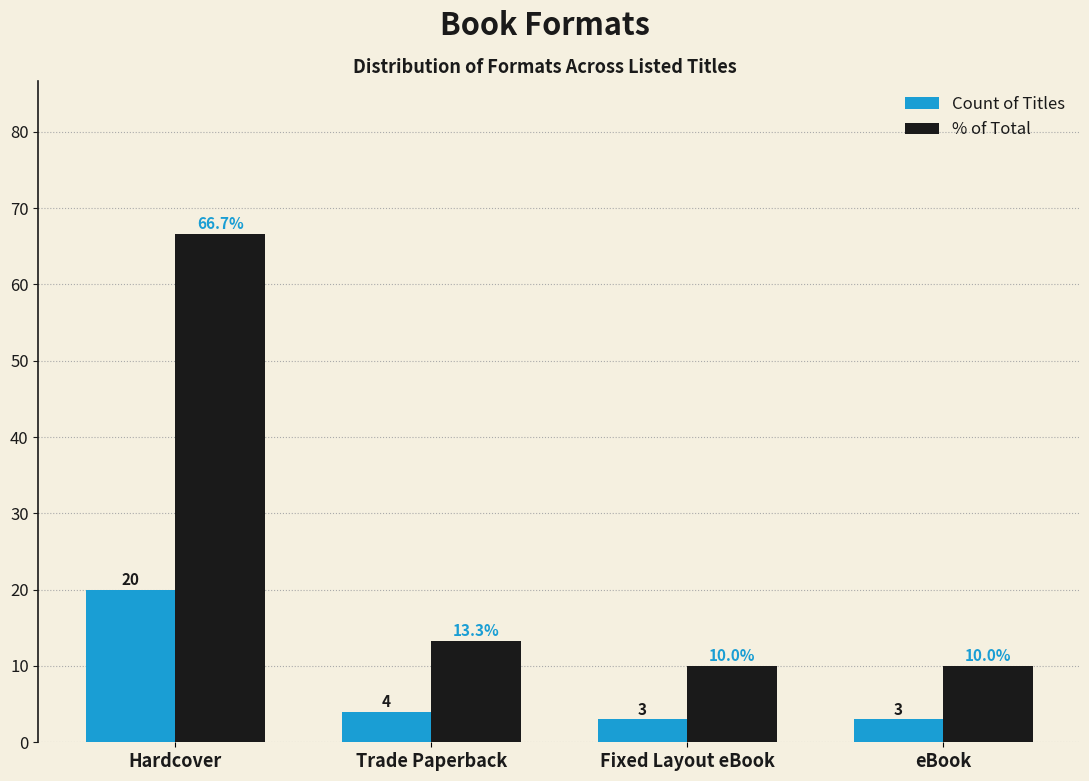

Reading right to left, transcribe all the data shown in this chart.

Count of Titles: 3.0	3.0	4.0	20.0
% of Total: 10.0	10.0	13.3	66.7